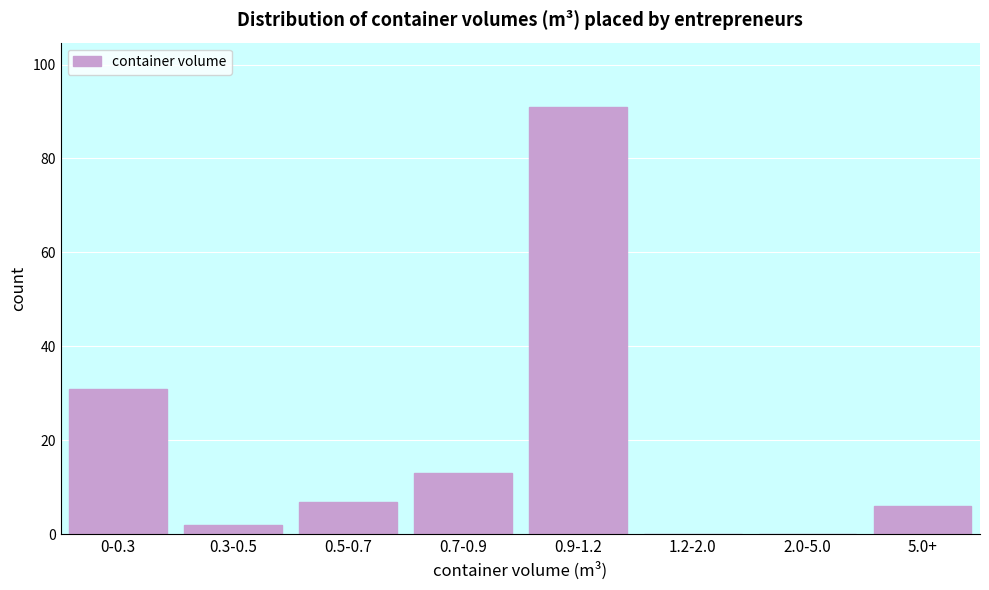

Reading left to right, transcribe all the data shown in this chart.

0-0.3=31	0.3-0.5=2	0.5-0.7=7	0.7-0.9=13	0.9-1.2=91	1.2-2.0=0	2.0-5.0=0	5.0+=6